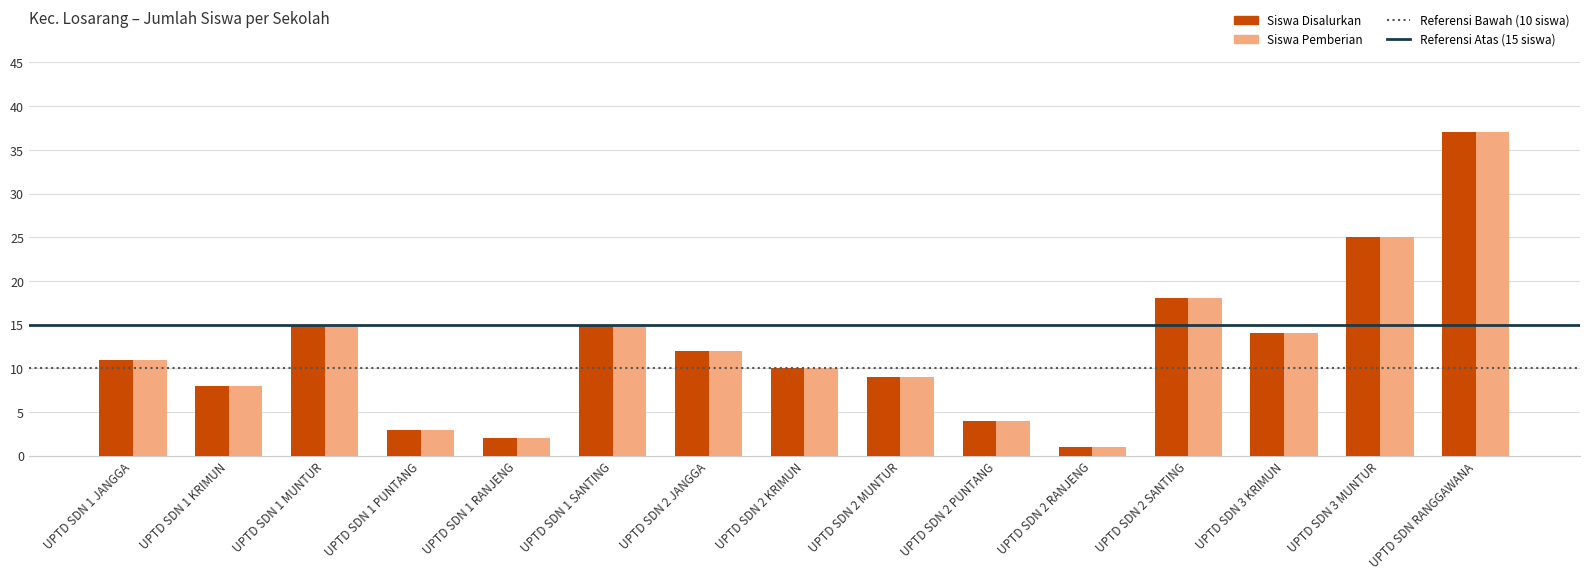

The Siswa Disalurkan series shows 4 at UPTD SDN 2 PUNTANG. True or false?

True